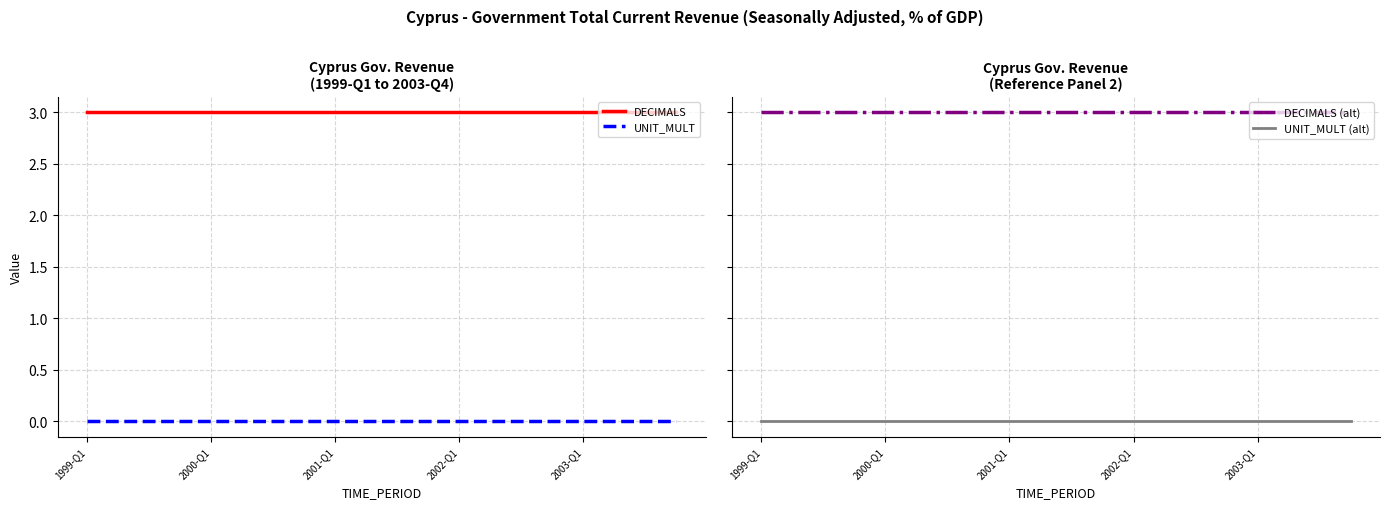

True or false: UNIT_MULT has more than 0 interior local peaks.

False